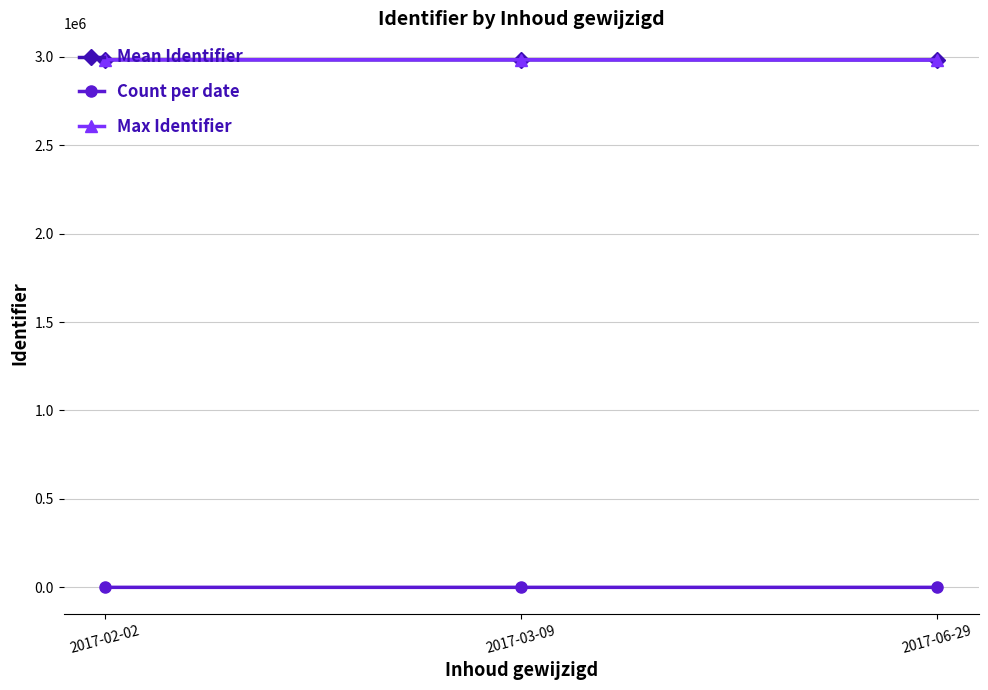

At how many categories does at least one series exceed 1022727?

3